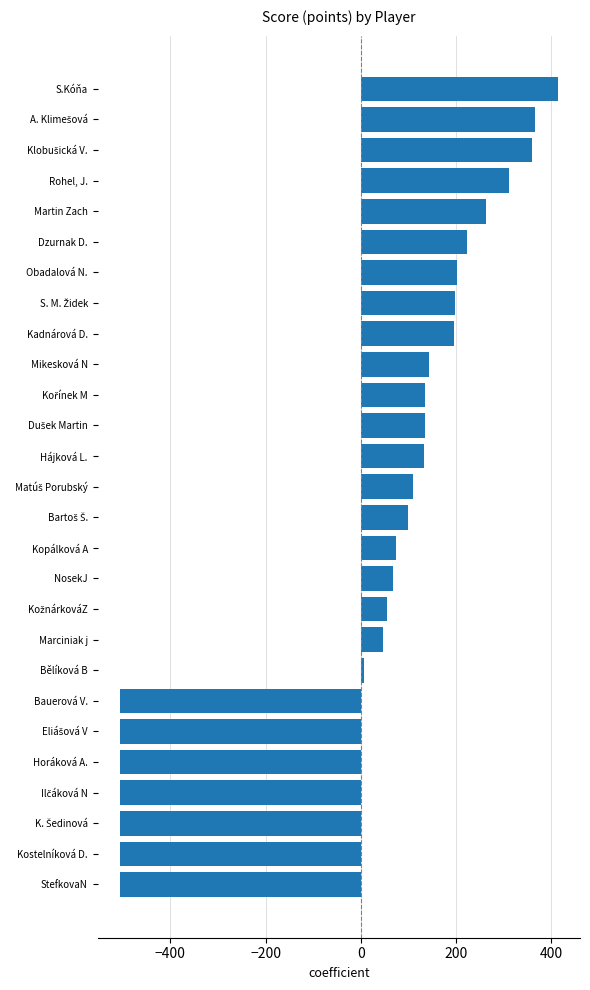

Where is the data nearest to the value -45?

Bělíková B